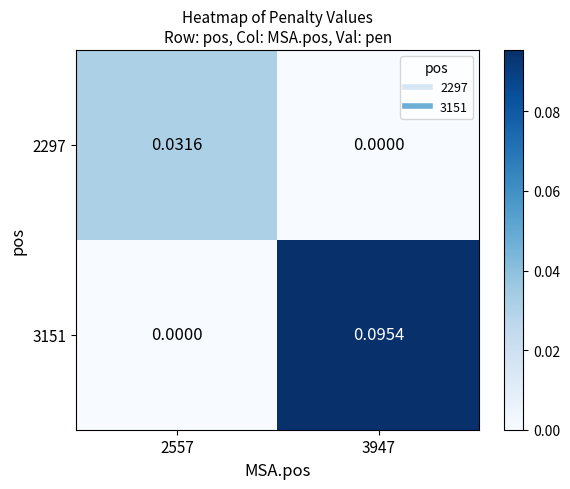

Reading right to left, list all the values displayed in this chart.

2297: 3947=0.0	2557=0.0
3151: 3947=0.1	2557=0.0